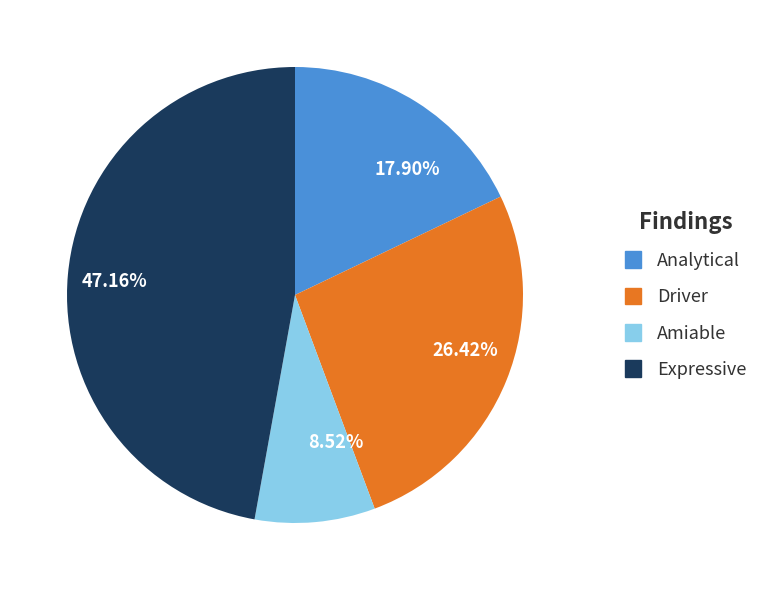

Do 26.42% and 8.52% together represent more than half of the pie?

No